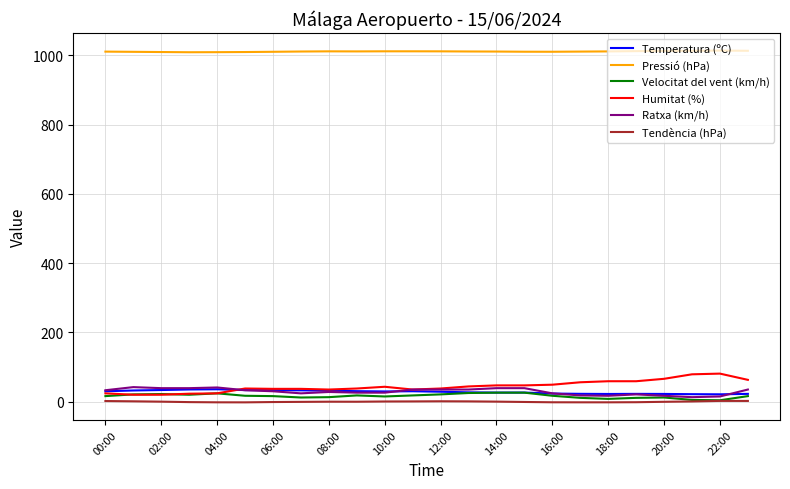

Which series has the largest total across all categories?

Pressió (hPa)